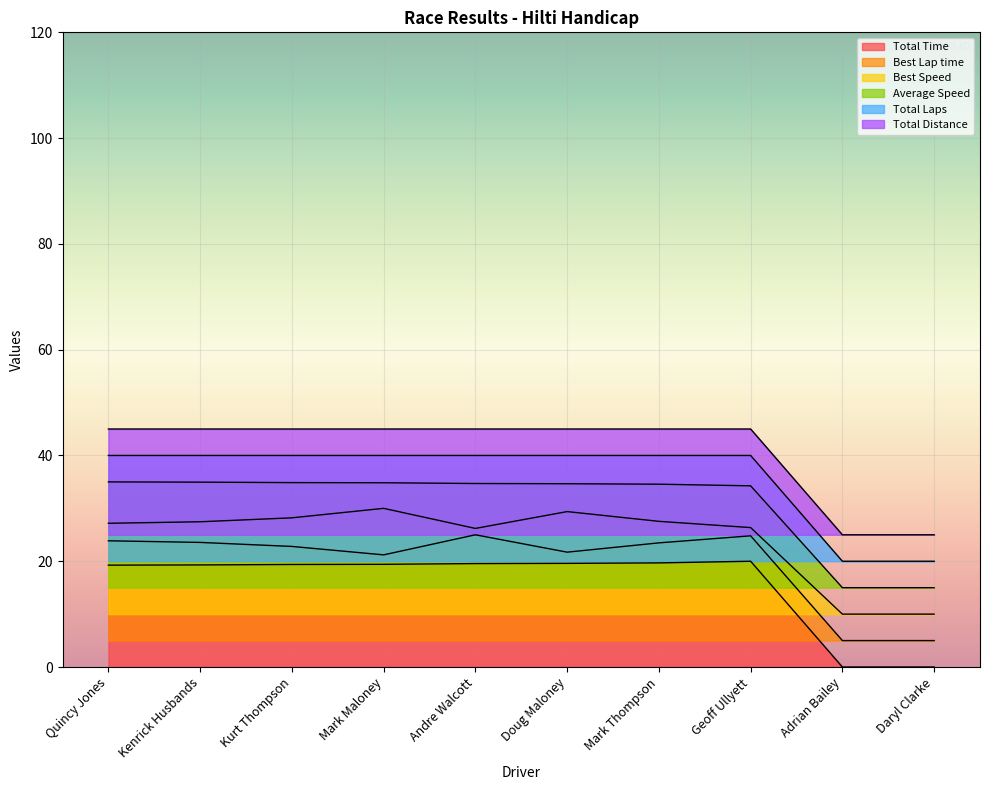

Which category has the lowest value across all series?

Adrian Bailey